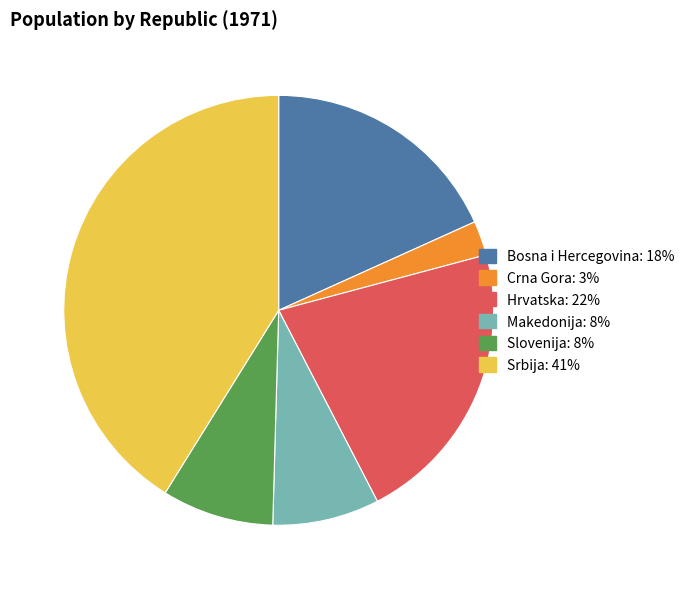

Between Crna Gora and Srbija, which is larger?

Srbija